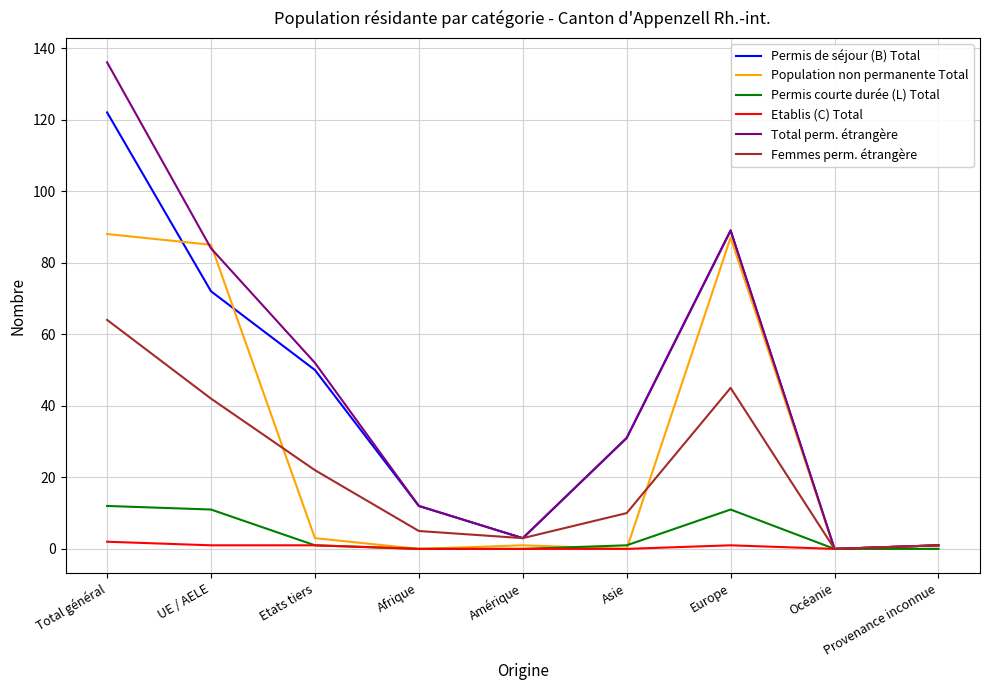

Between Total général and Europe, which series saw the biggest shift?

Total perm. étrangère